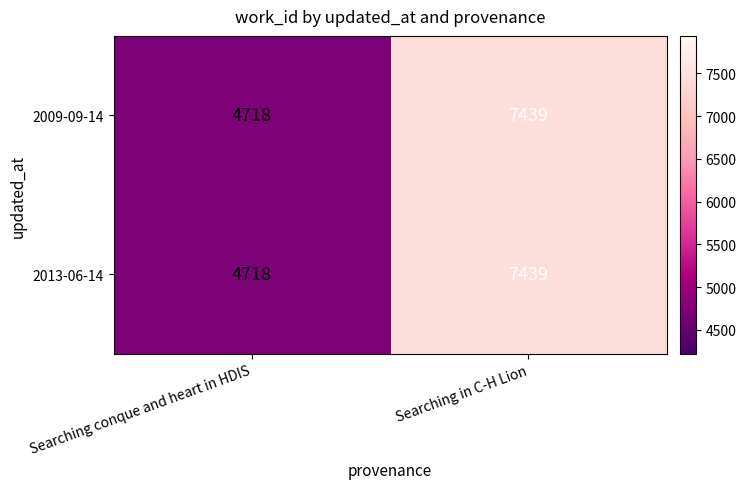

True or false: 2013-06-14 has a value of 4718 at Searching conque and heart in HDIS.

True